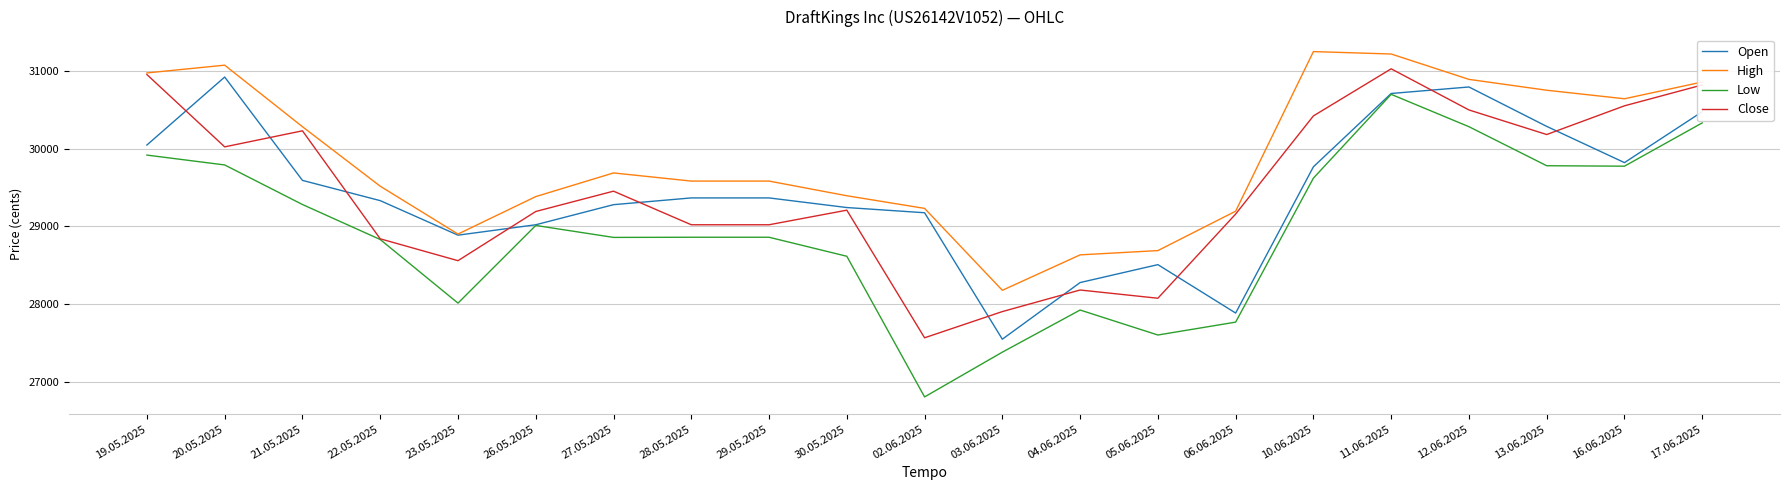

What is the maximum value shown in the chart?

31254